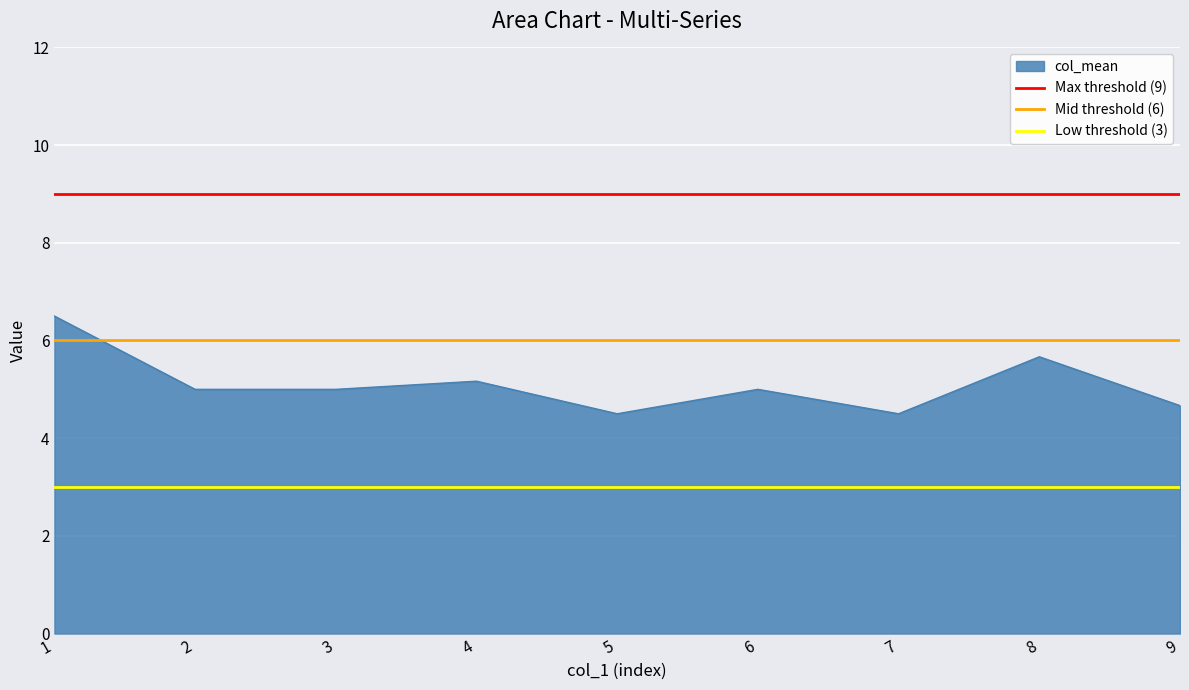

True or false: col_mean has a value of 6.5 at 7.

False